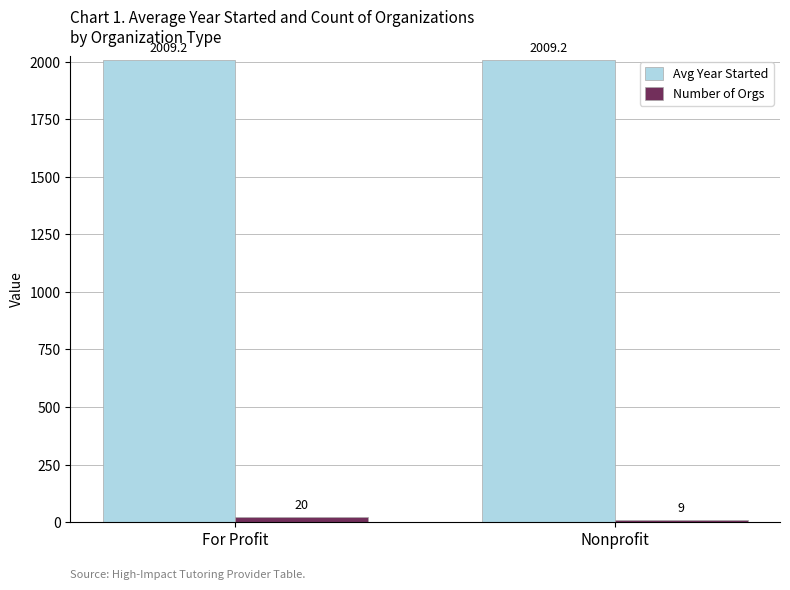

What value does the Avg Year Started series have at Nonprofit?

2009.2